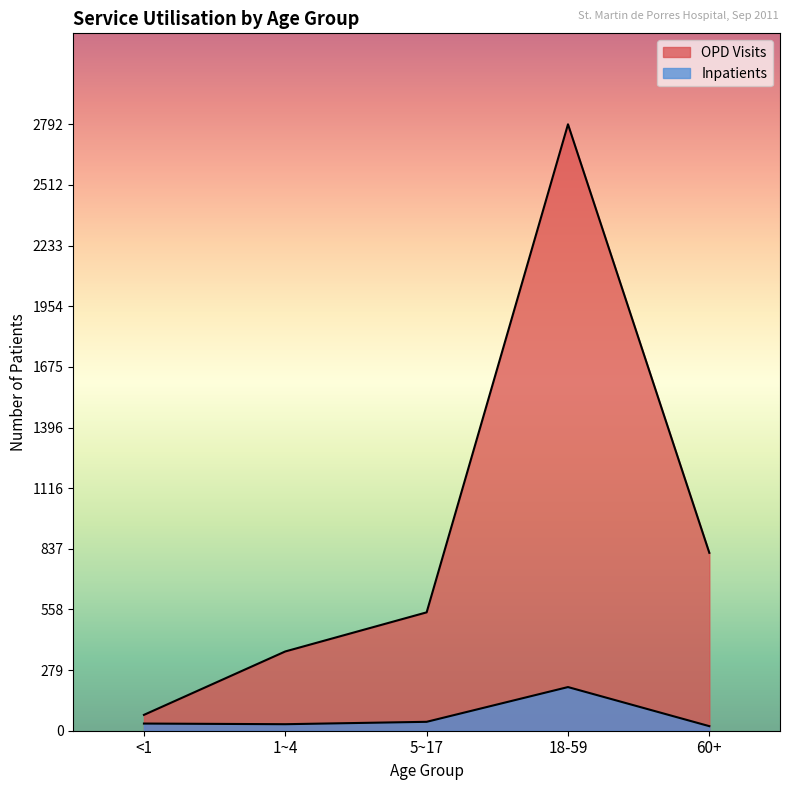

At which label is Inpatients closest to 111?

5~17